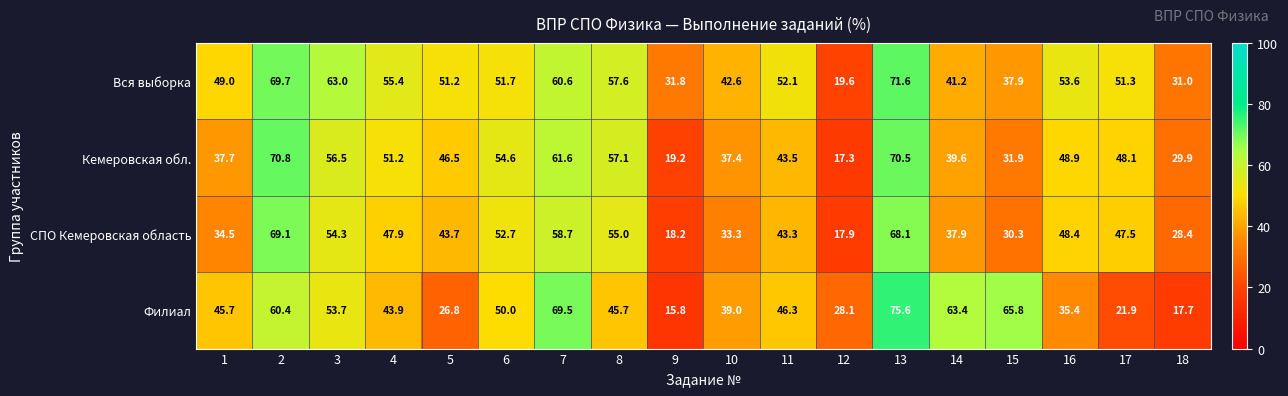

Which category has the highest value across all series?

13